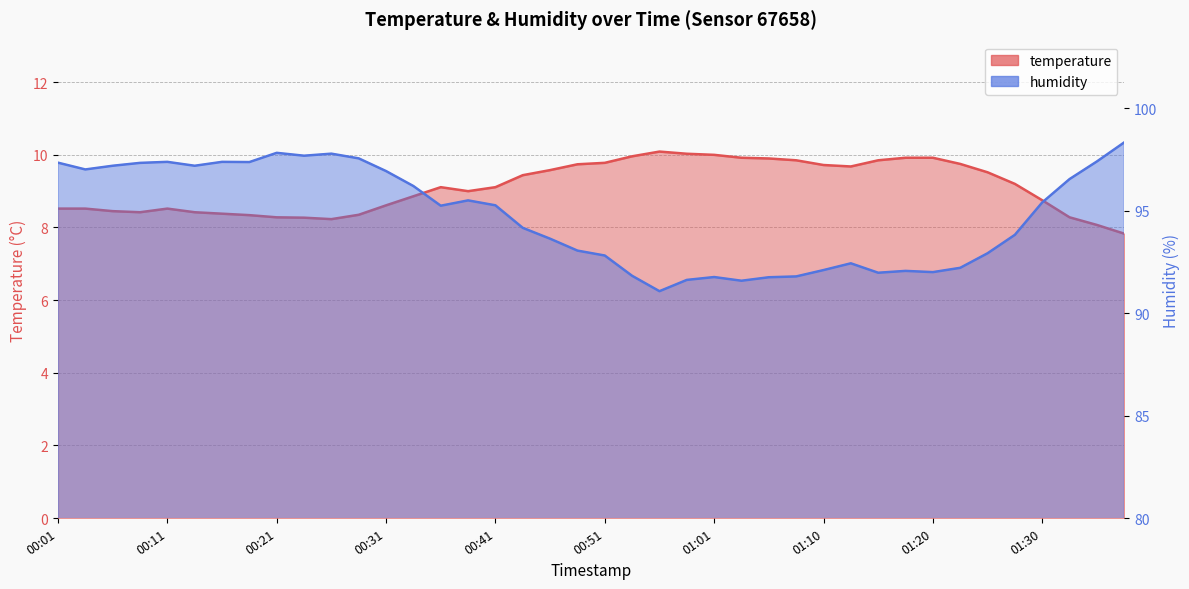

What is the difference between the maximum and minimum values in the humidity series?

7.3